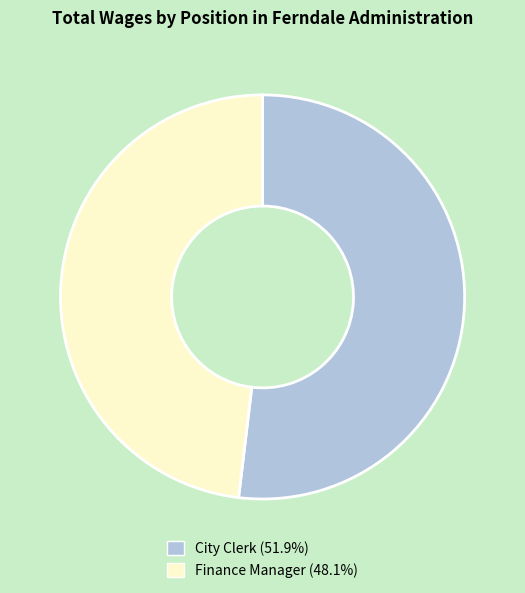

Which slice is the smallest?

Finance Manager